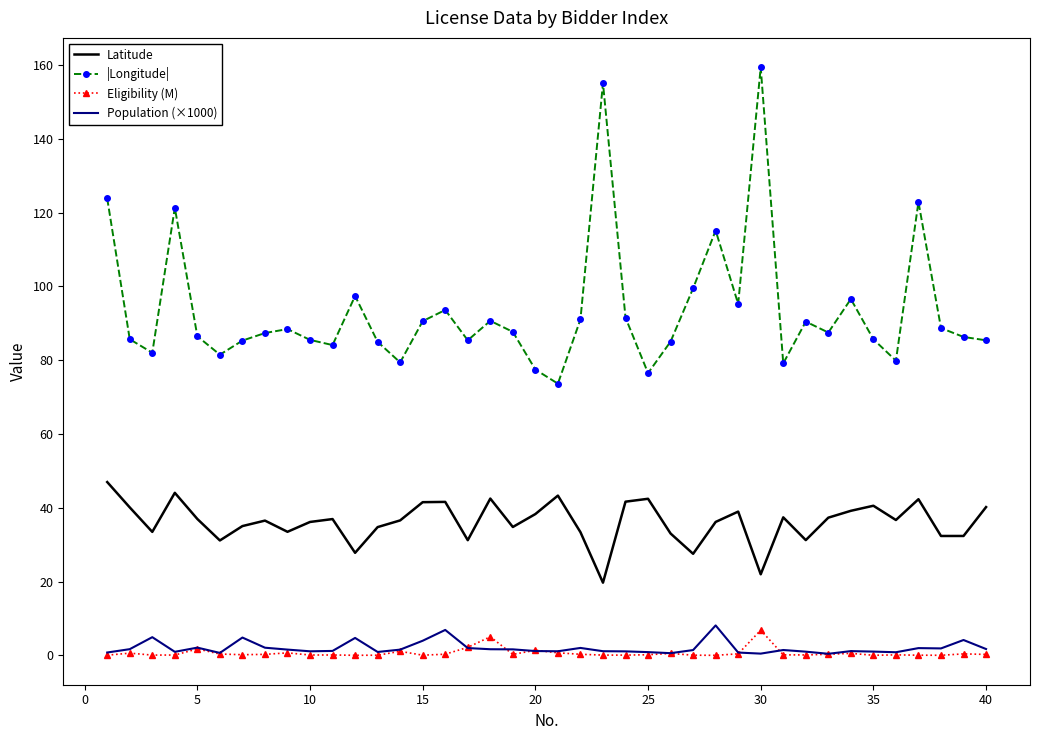

Which series has the largest range (max minus min)?

|Longitude|